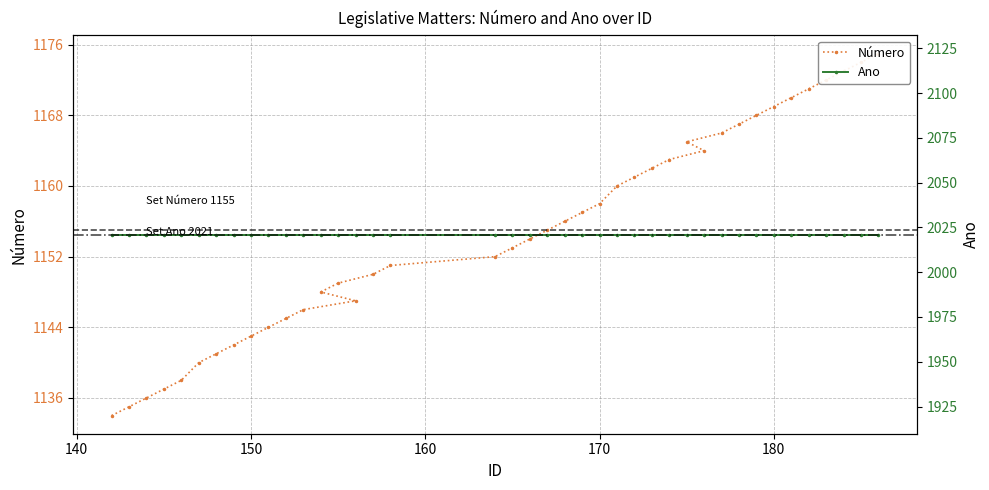

What is the lowest value of the Ano series?

2021